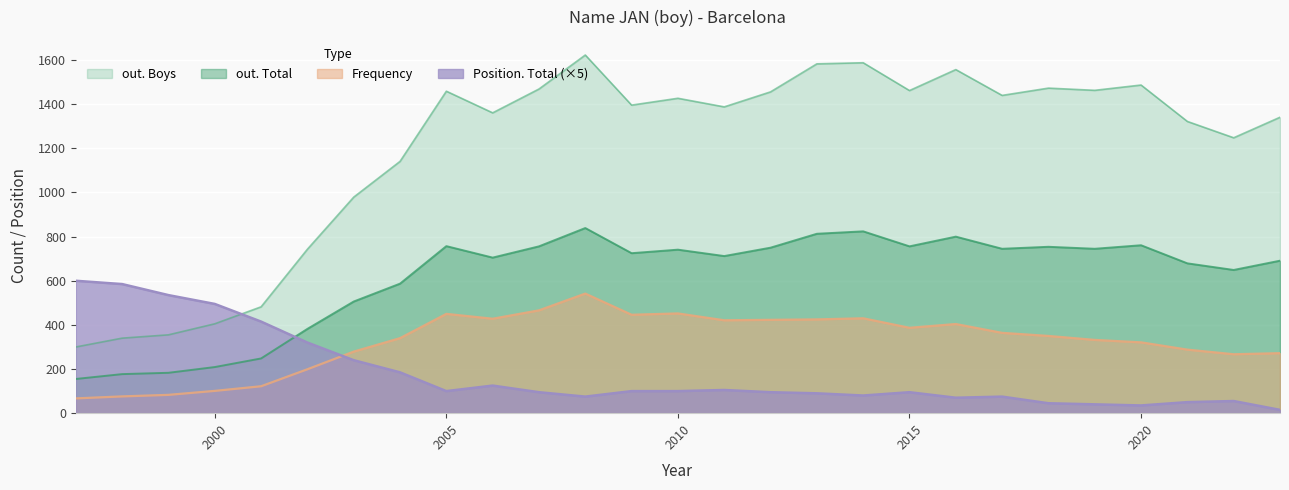

True or false: out. Boys has a value of 1427 at 2010.

True